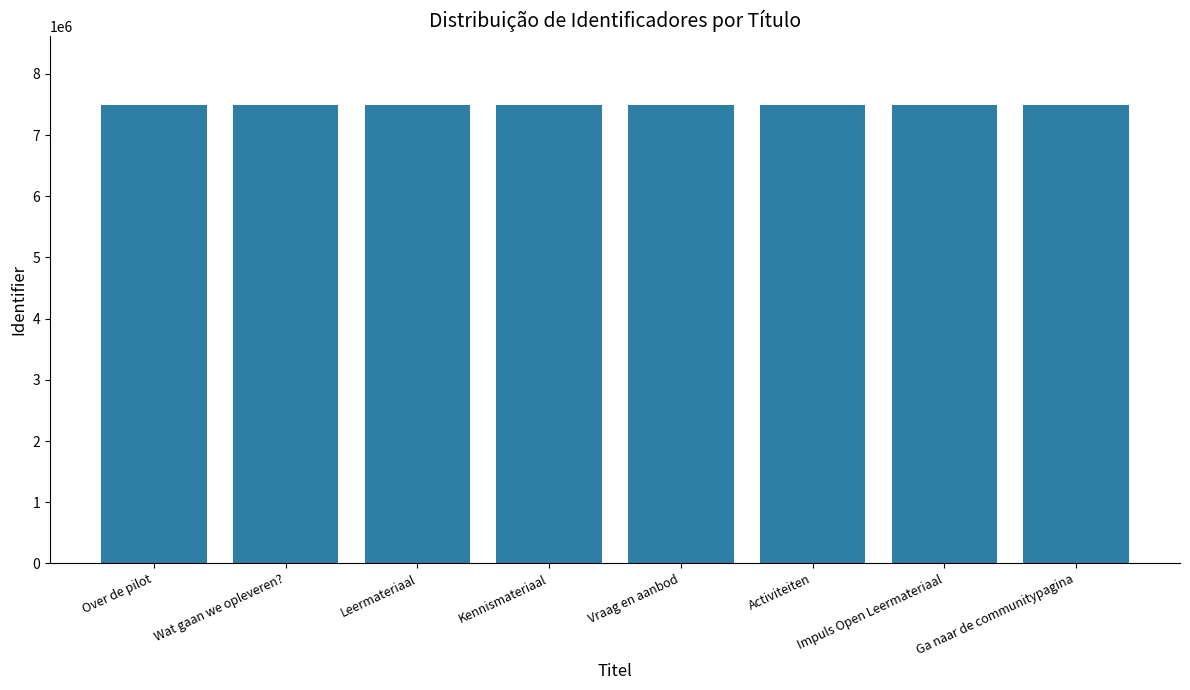

How many values are below 7486480?

4